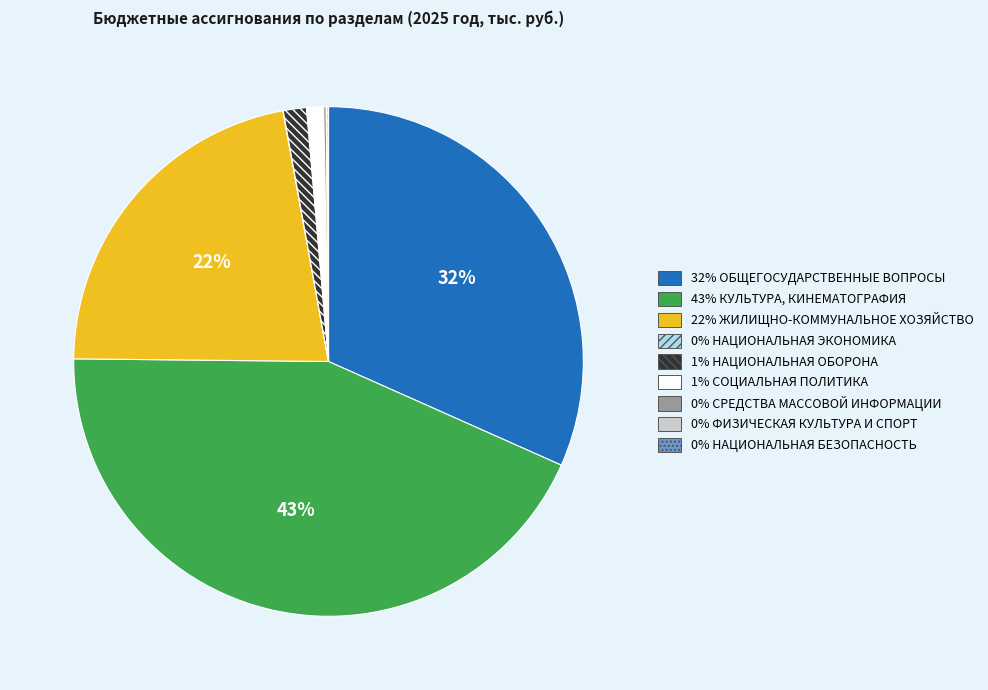

To the nearest percent, what is the difference between the largest and smallest slice percentages?

43%